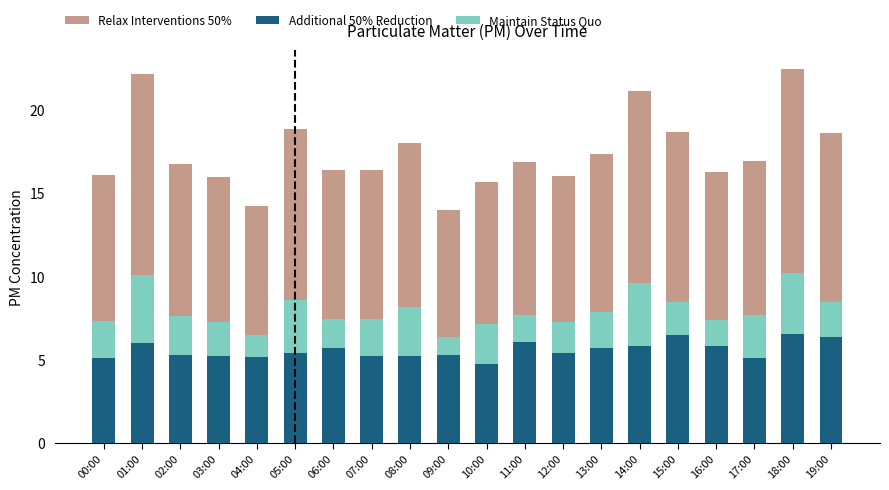

The value of Additional 50% Reduction at 19:00 is 6.4. True or false?

True